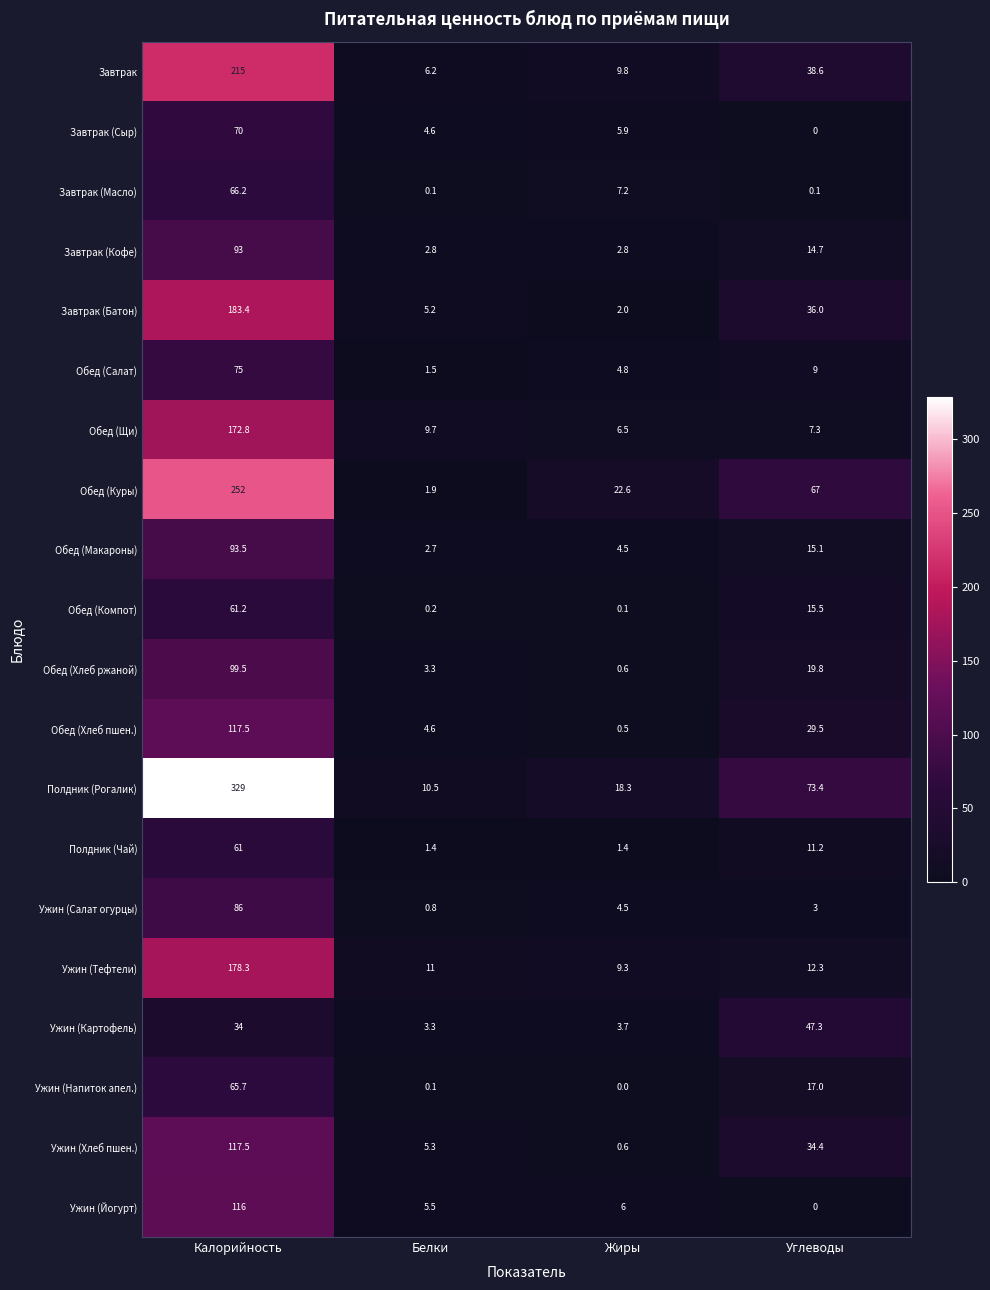

What is the difference between the highest and lowest values at Белки?

10.9